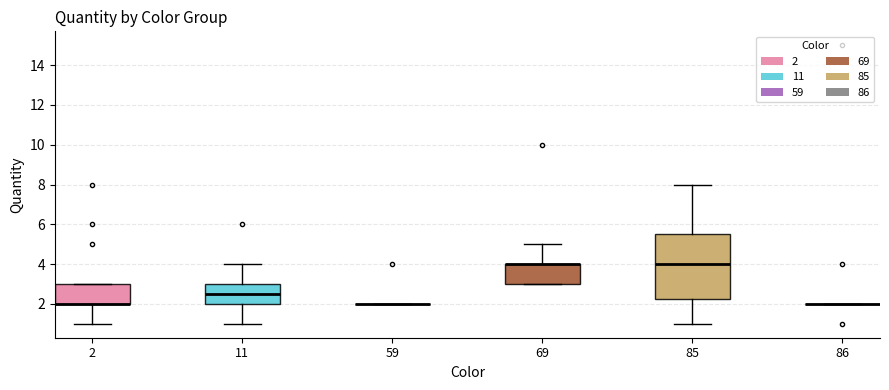

Reading left to right, read every box against the y-axis: the position of its median line, the range the box covers, and the ends of its whiskers. The values are not printed on the chart, so give them approximately, as read against the axis.

2: median 2.0 (drawn on the box's lower edge), box 2.0 to 3.0, whiskers 1.0 to 3.0
11: median 2.6, box 2.0 to 3.0, whiskers 1.0 to 4.0
59: box collapsed to a line at 2.0, whiskers 2.0 to 2.0
69: median 4.0 (drawn on the box's upper edge), box 3.0 to 4.0, whiskers 3.0 to 5.0
85: median 4.0, box 2.2 to 5.6, whiskers 1.0 to 8.0
86: box collapsed to a line at 2.0, whiskers 2.0 to 2.0